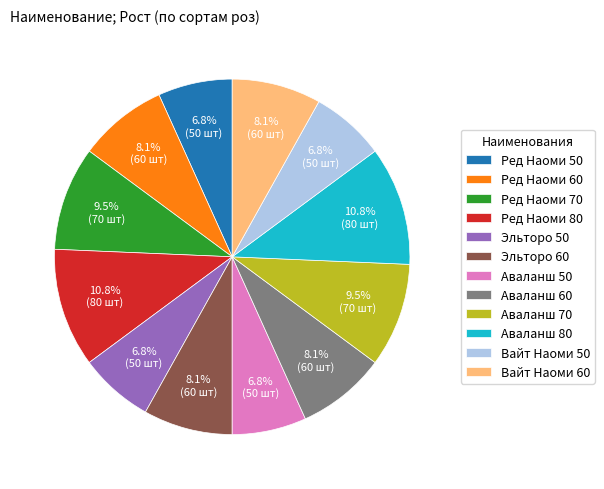

What is the ratio of the value at Аваланш 80 to the value at Ред Наоми 50?

1.6